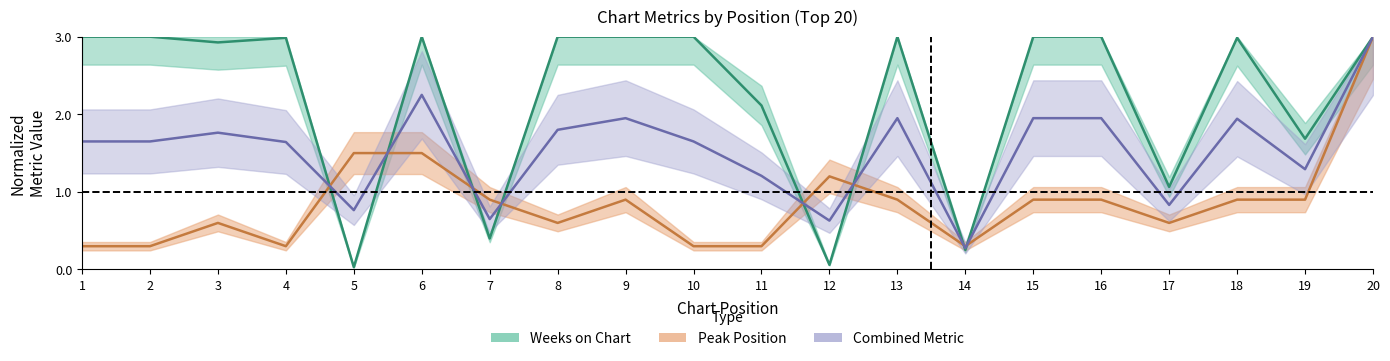

What is the sum of all Peak Position values?

17.1